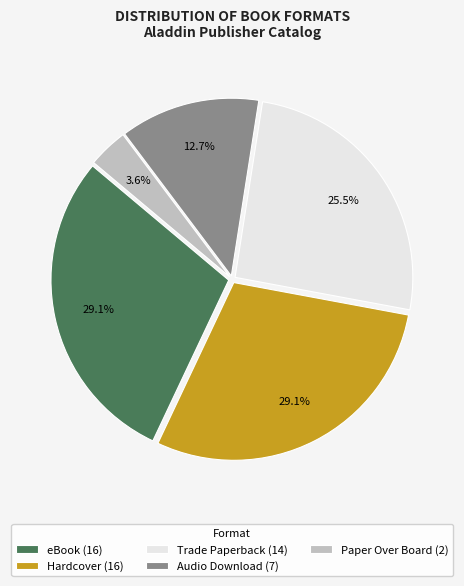

How much of the chart is everything except Audio Download (7)?

87.3%